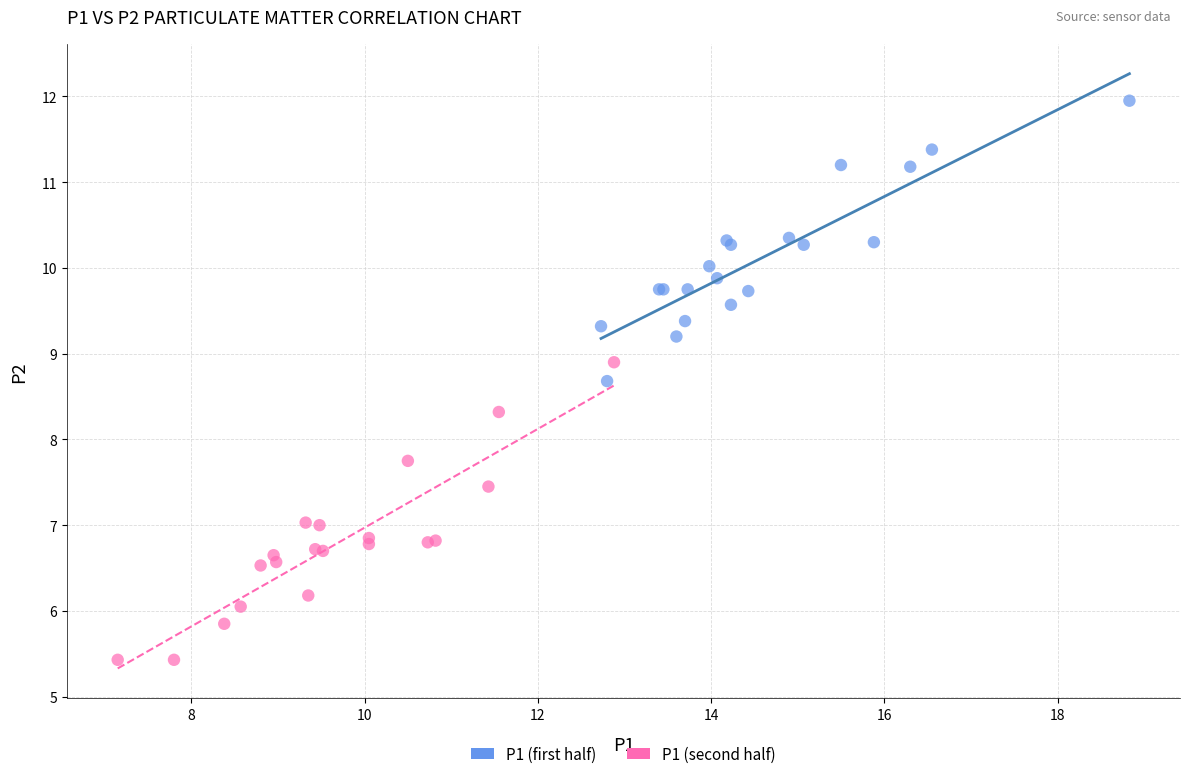

What are all the series names shown in the legend?

P1 (first half), P1 (second half)